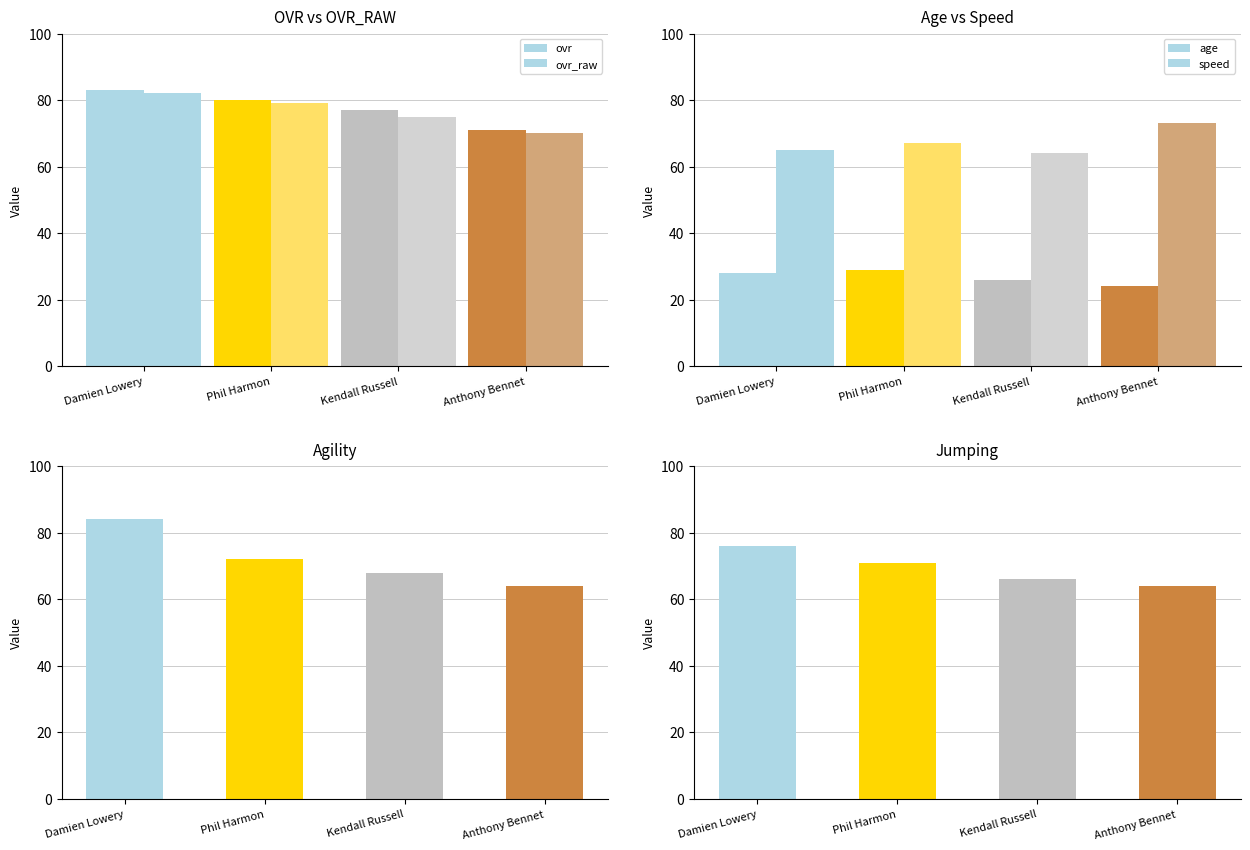

What position from the left is Anthony Bennet?

4